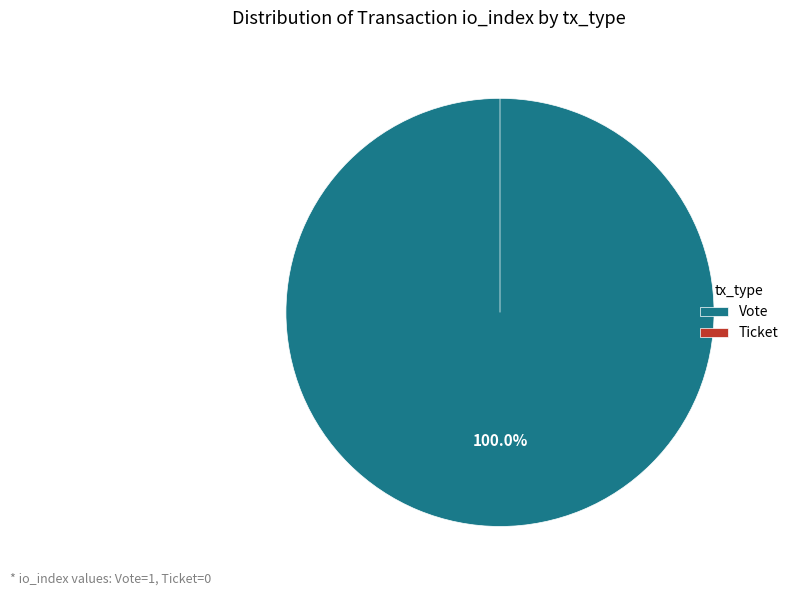

To the nearest percent, what is the difference between the largest and smallest slice percentages?

100%